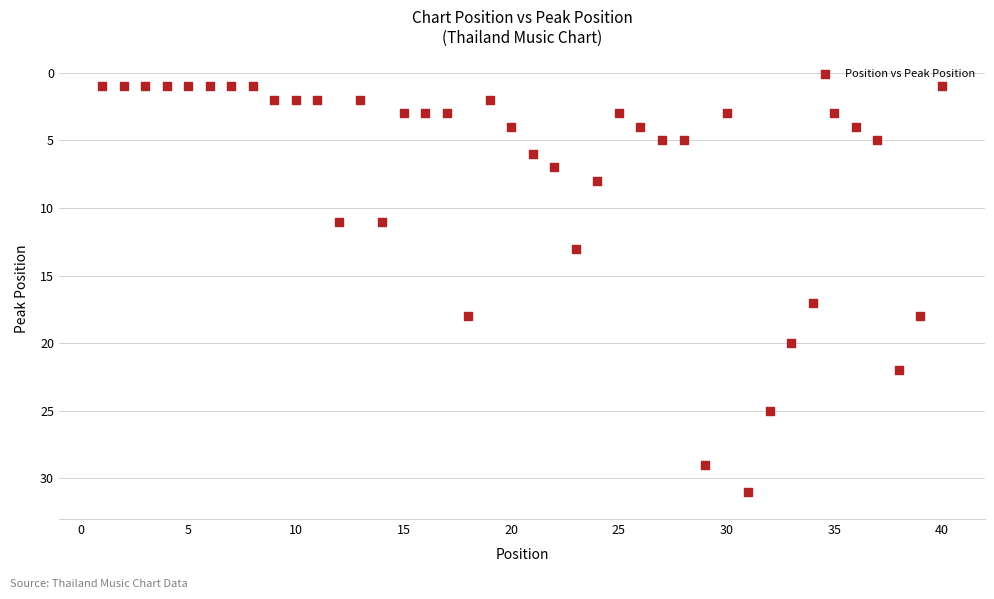

What Y value in the scatter plot is closest to 16?

17